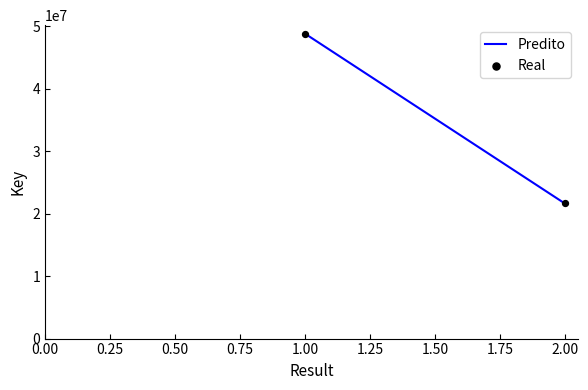

How many points are shown in the scatter plot?

2